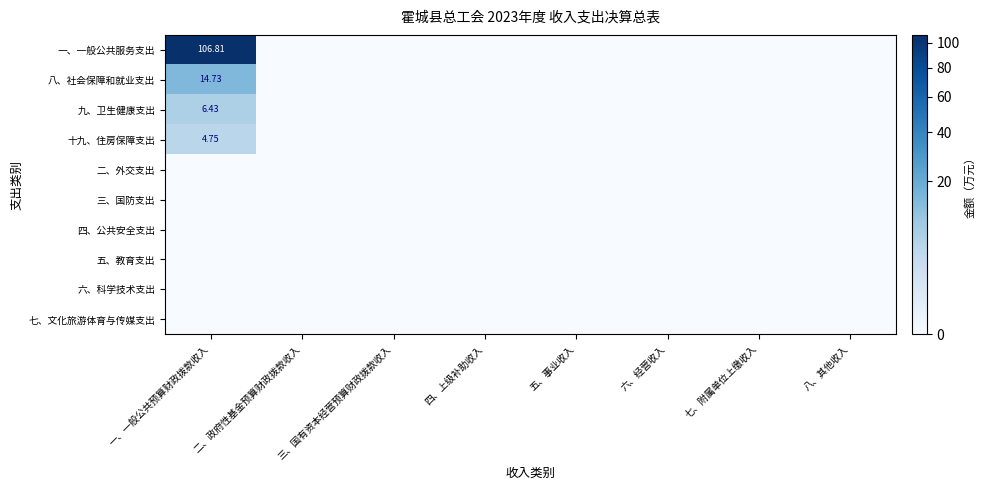

At 七、附属单位上缴收入, list the series in order from smallest to largest.

一、一般公共服务支出, 八、社会保障和就业支出, 九、卫生健康支出, 十九、住房保障支出, 二、外交支出, 三、国防支出, 四、公共安全支出, 五、教育支出, 六、科学技术支出, 七、文化旅游体育与传媒支出